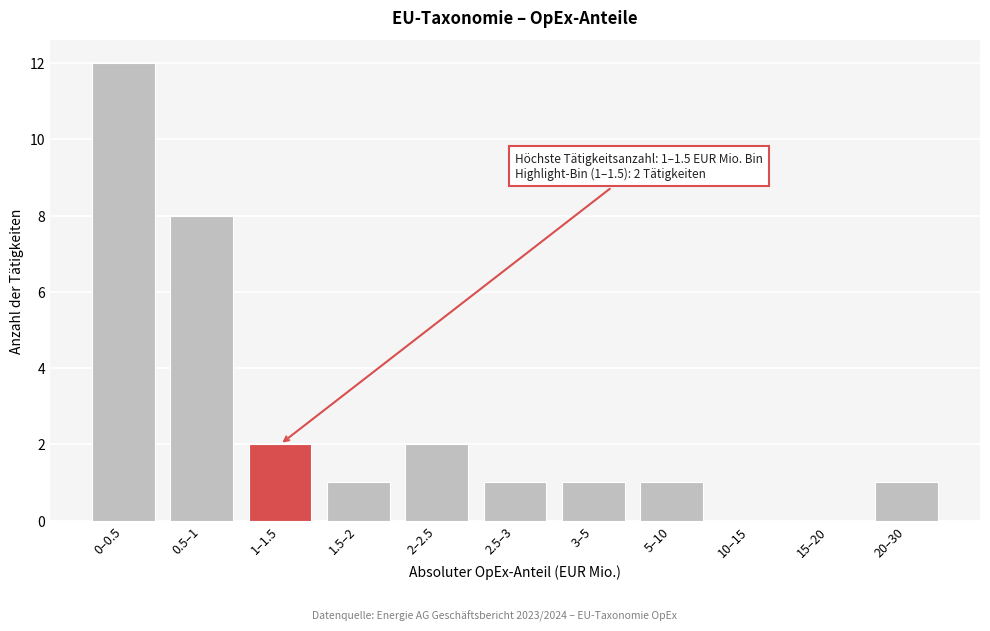

Reading right to left, transcribe all the data shown in this chart.

20–30=1	15–20=0	10–15=0	5–10=1	3–5=1	2.5–3=1	2–2.5=2	1.5–2=1	1–1.5=2	0.5–1=8	0–0.5=12